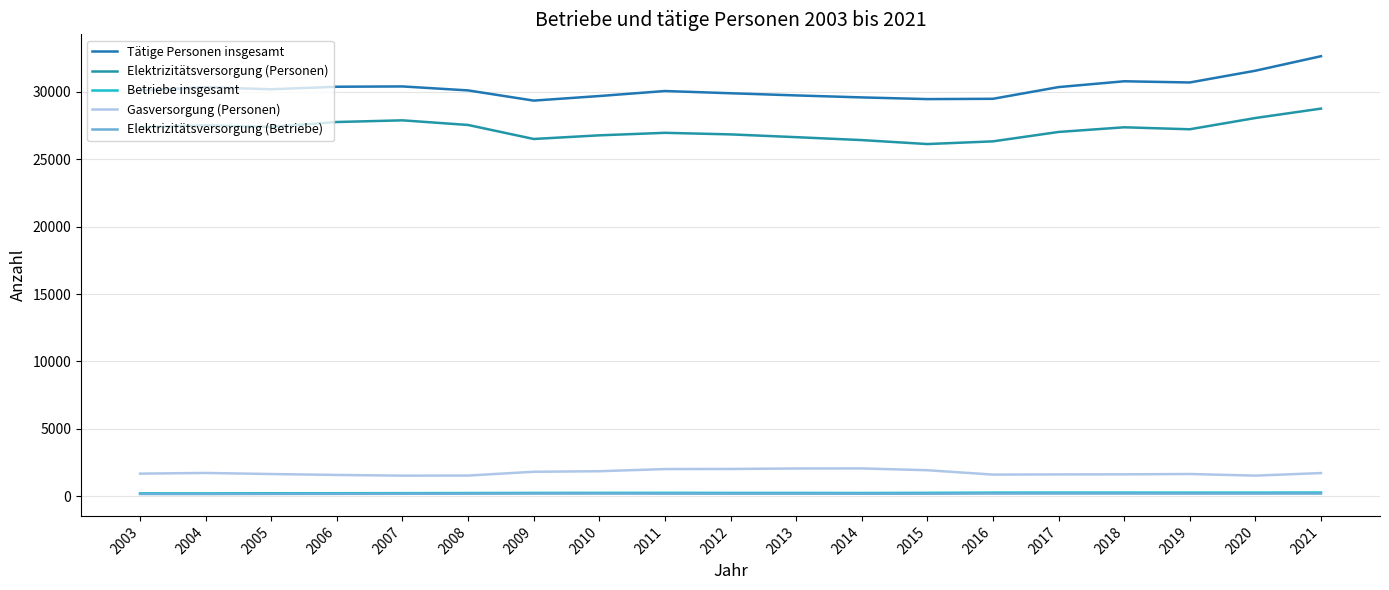

What is the average value of the Elektrizitätsversorgung (Betriebe) series?

196